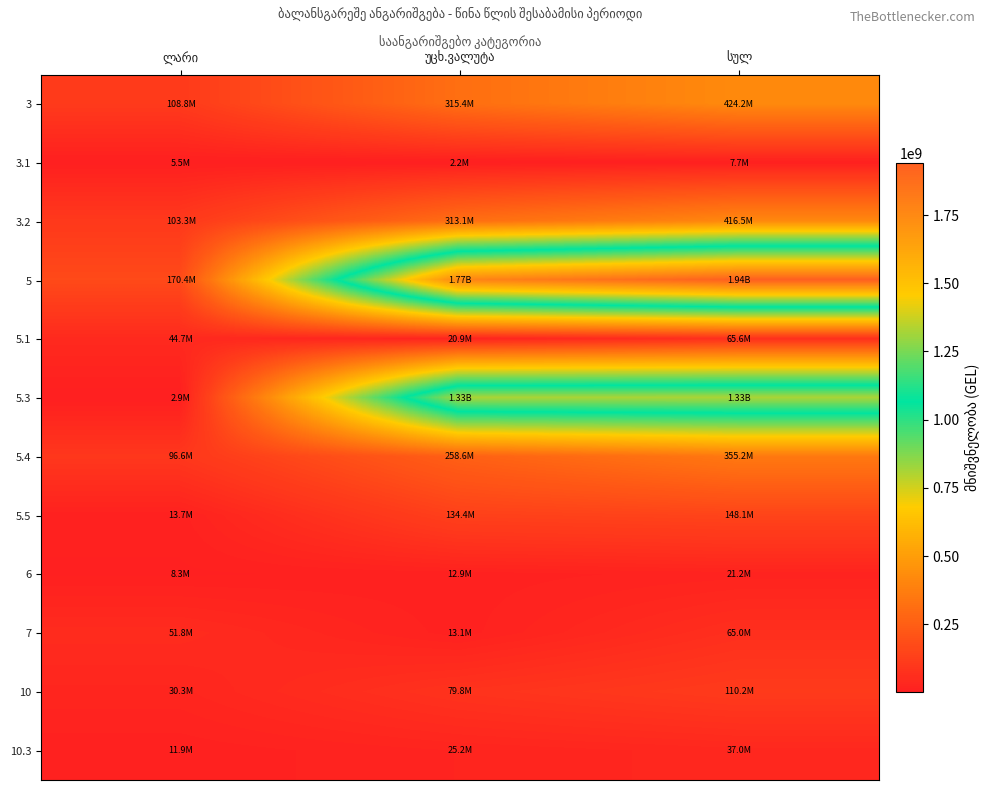

True or false: 3.2 has a value of 313144811.4 at უცხ.ვალუტა.

True